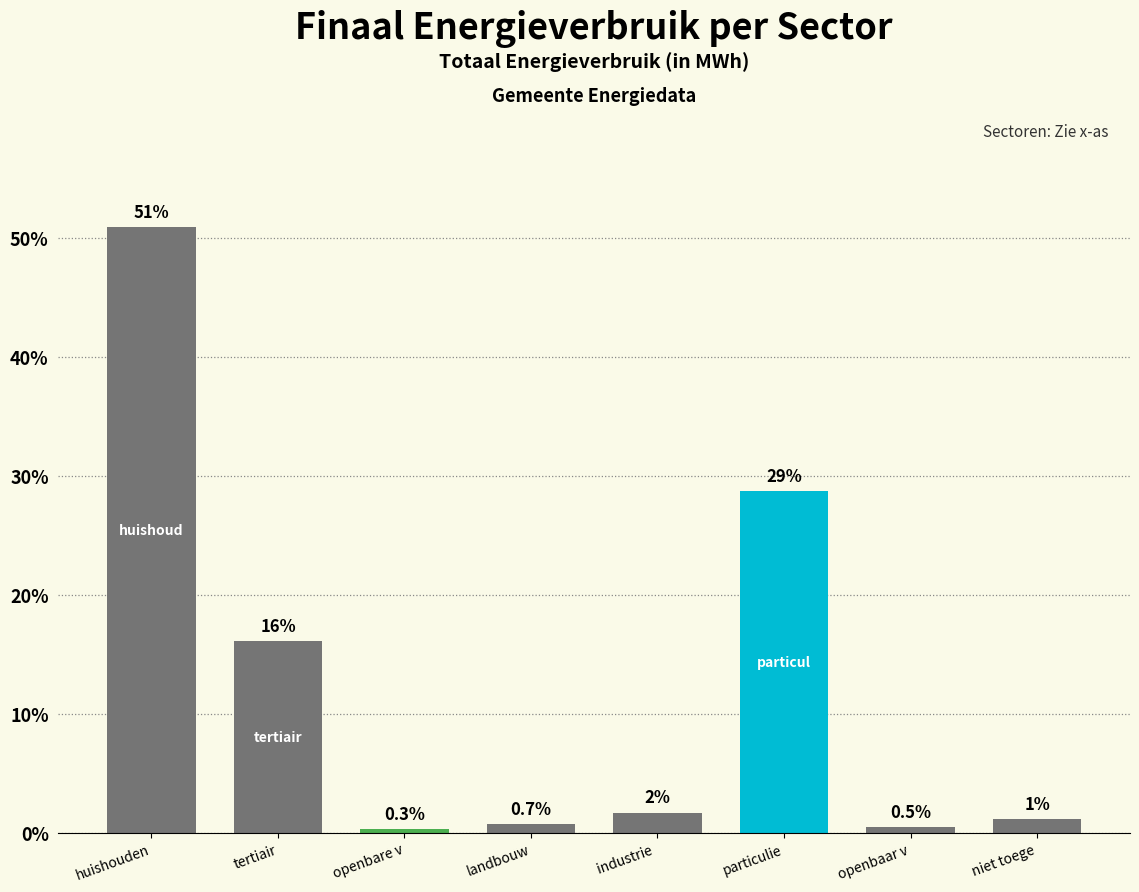

What is the label of the 3rd bar from the right?

particulie